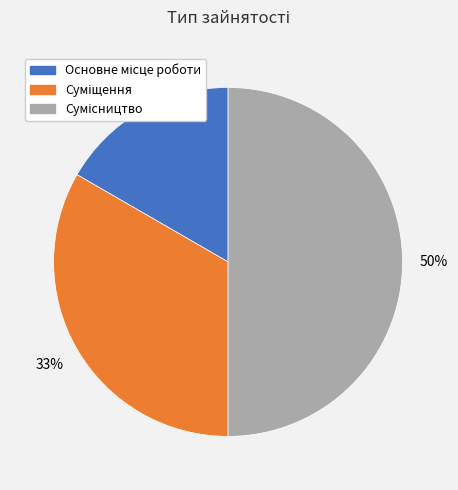

How many segments does this pie chart have?

3